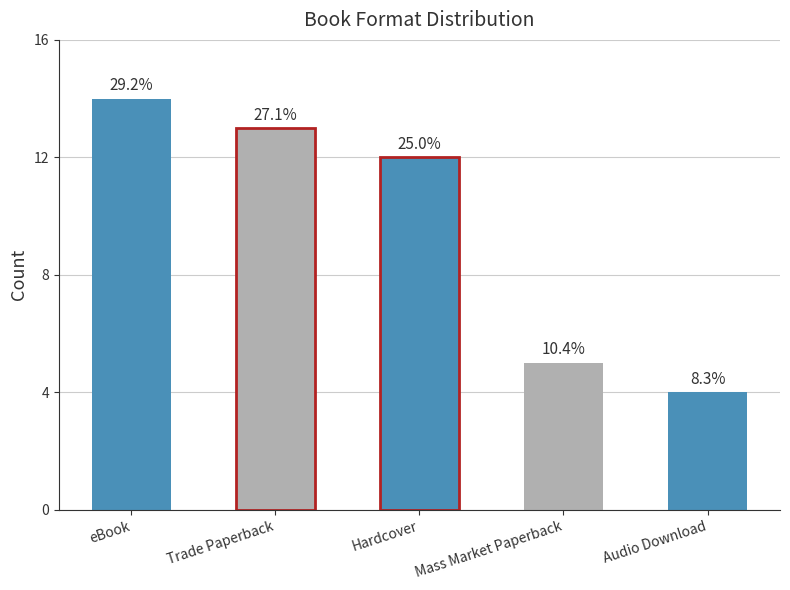

Reading left to right, extract all data points from this chart.

14	13	12	5	4